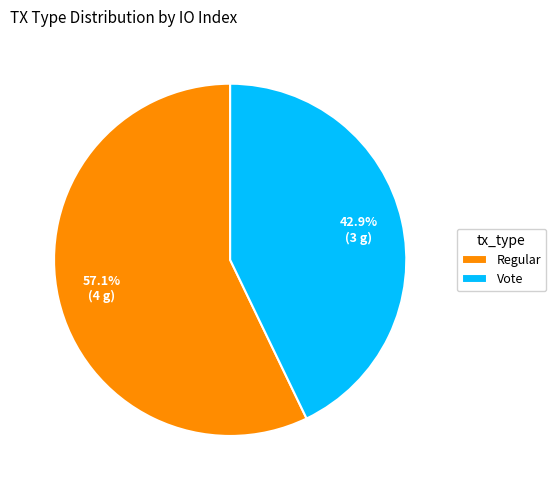

Which has a higher value, Regular or Vote?

Regular